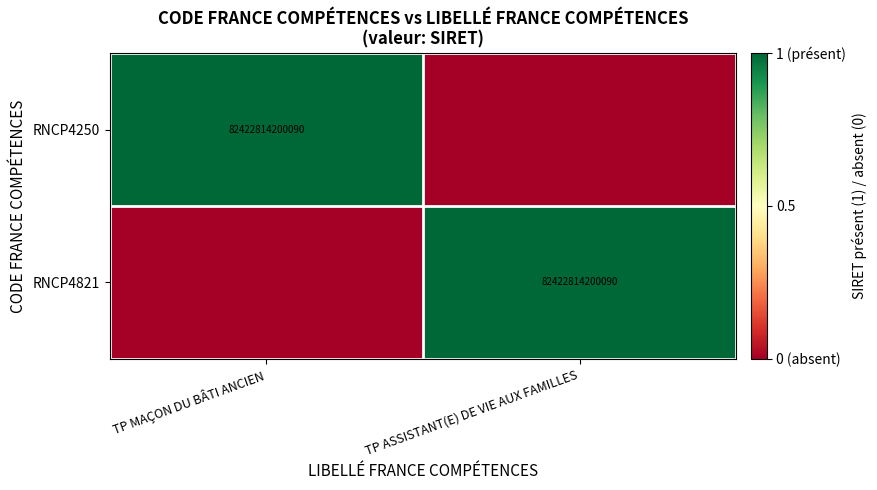

Is it true that RNCP4821 equals 113266427471041 at TP ASSISTANT(E) DE VIE AUX FAMILLES?

False